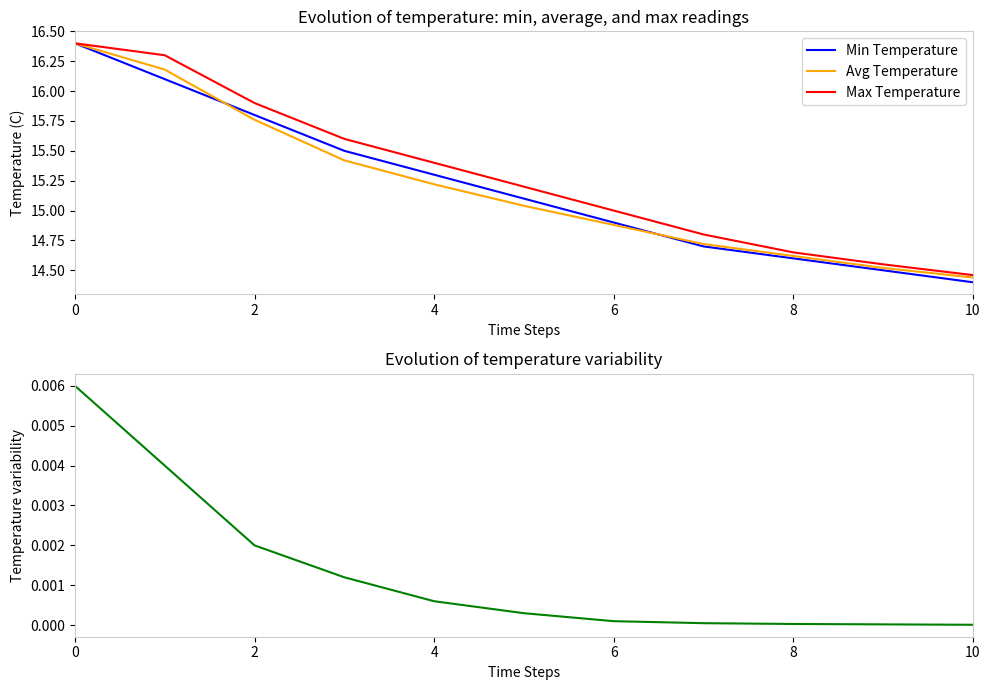

The Max Temperature series shows 5.8 at 2. True or false?

False